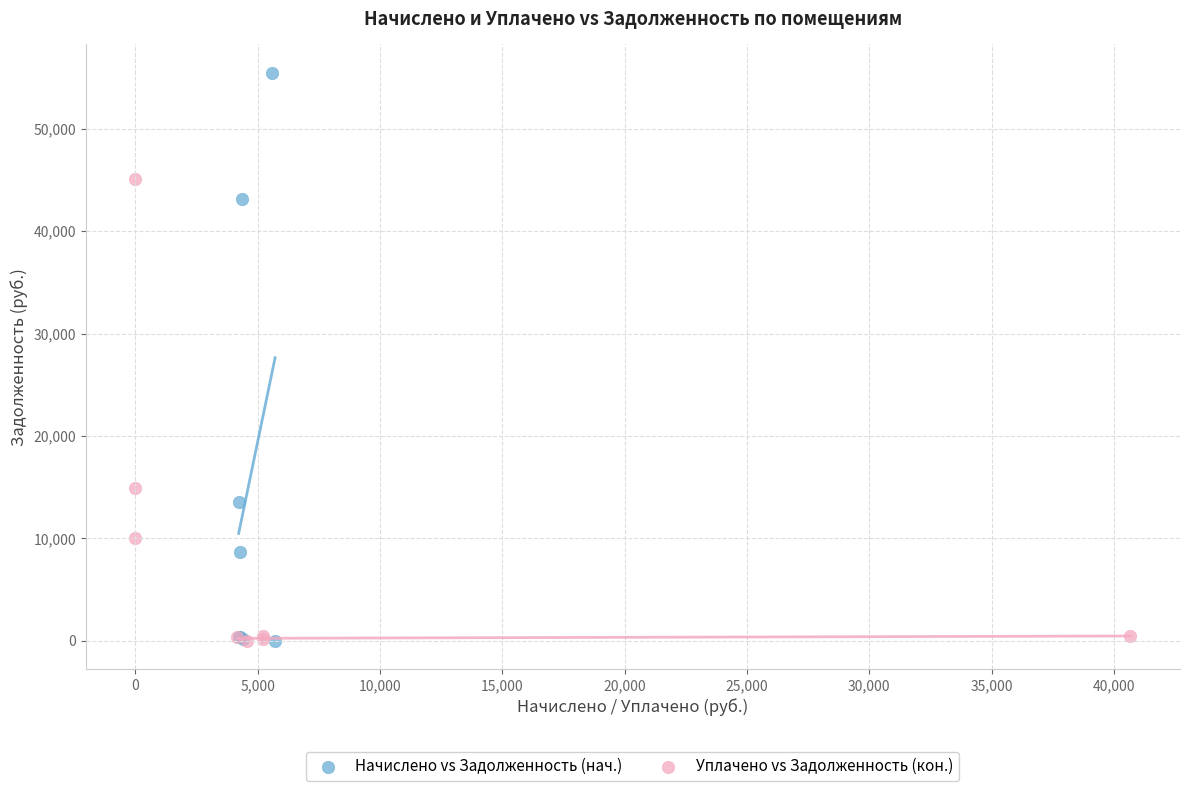

Which series has the widest spread of Y values?

Начислено vs Задолженность (нач.)